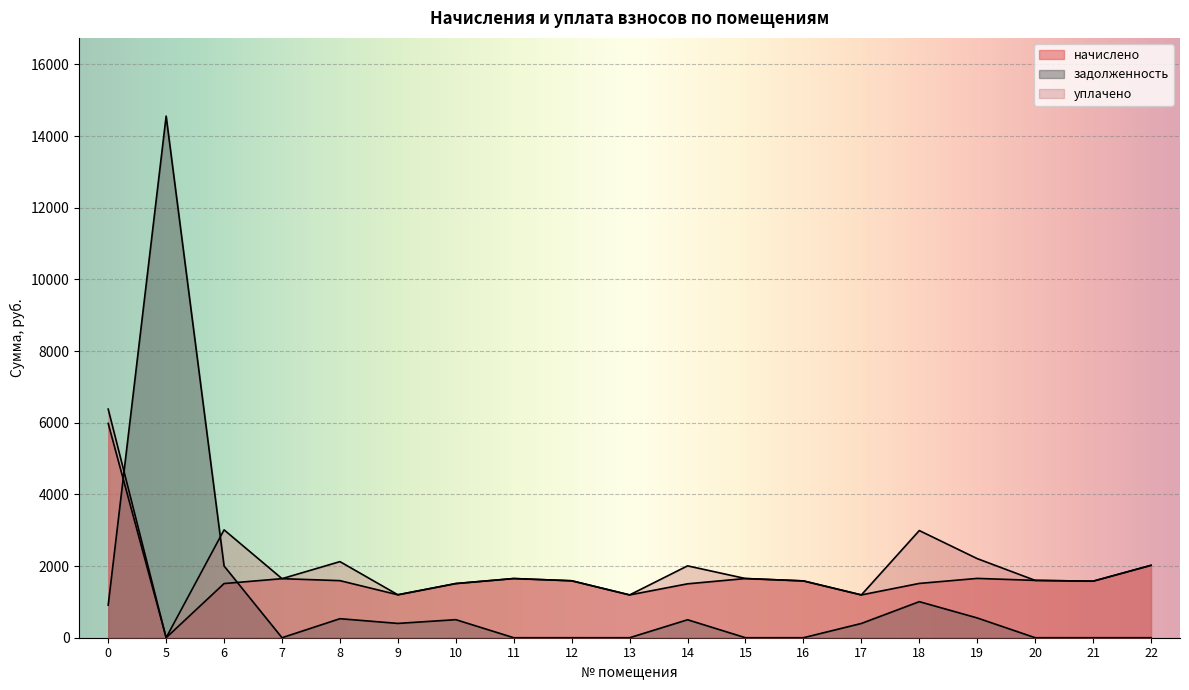

Reading left to right, what are all the values shown in this chart?

начислено: 5980.3	0.0	1511.7	1648.1	1592.8	1198.3	1511.7	1651.8	1589.1	1194.6	1504.3	1651.8	1585.4	1194.6	1515.4	1655.5	1600.2	1578.0	2020.5
задолженность: 910.7	14556.3	2002.5	0.0	530.9	399.4	503.9	0.0	0.0	0.0	501.4	0.0	0.0	398.2	1006.4	551.8	0.0	0.0	0.0
уплачено: 6379.8	0.0	3010.2	1648.1	2123.7	1198.3	1511.7	1651.8	1589.1	1194.6	2005.7	1651.8	1585.4	1194.6	2990.8	2207.3	1600.2	1578.0	2020.5